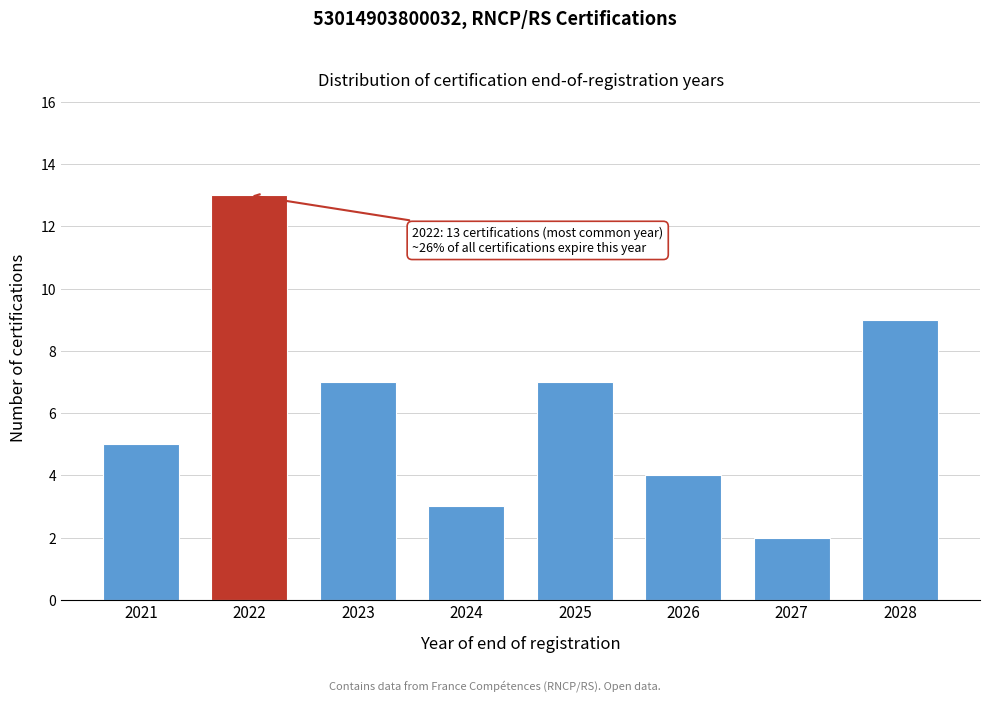

Reading right to left, transcribe all the data shown in this chart.

9	2	4	7	3	7	13	5